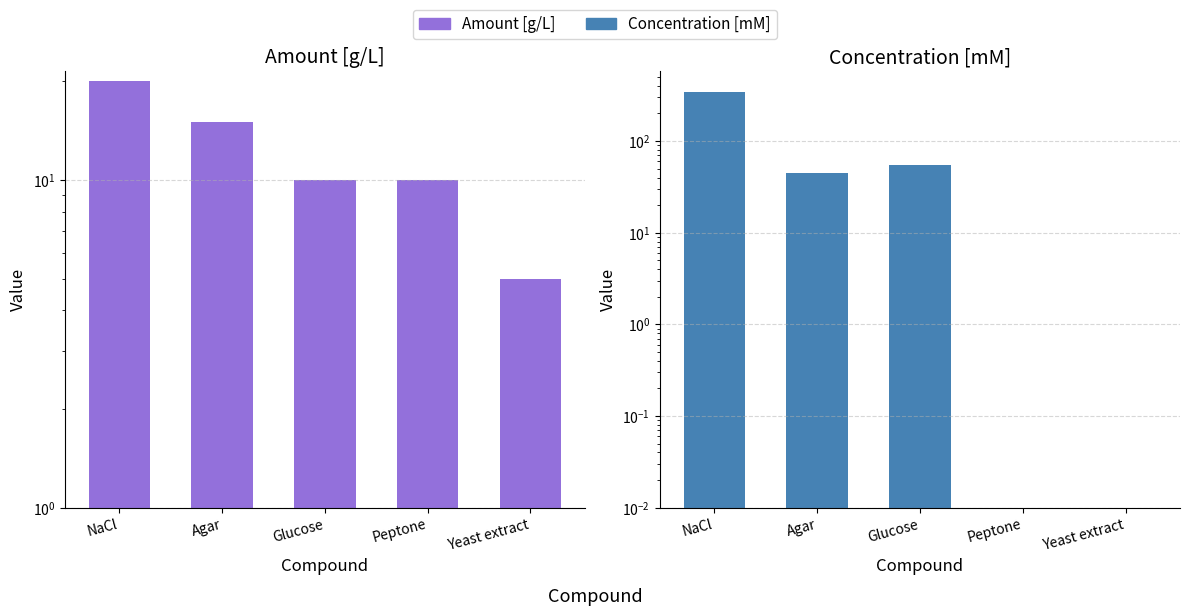

How many bars are there in total?

10